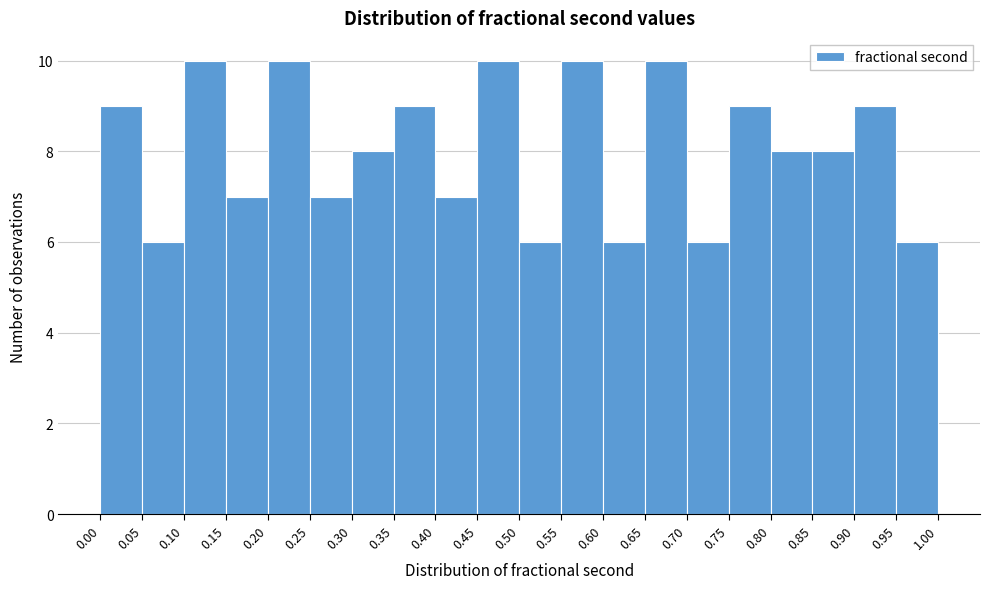

Reading left to right, list every bar in this chart as the range it spans on the x-axis followed by its height. The values are not printed on the chart, so give them approximately, as read against the axis.

0.00 to 0.05: 9
0.05 to 0.10: 6
0.10 to 0.15: 10
0.15 to 0.20: 7
0.20 to 0.25: 10
0.25 to 0.30: 7
0.30 to 0.35: 8
0.35 to 0.40: 9
0.40 to 0.45: 7
0.45 to 0.50: 10
0.50 to 0.55: 6
0.55 to 0.60: 10
0.60 to 0.65: 6
0.65 to 0.70: 10
0.70 to 0.75: 6
0.75 to 0.80: 9
0.80 to 0.85: 8
0.85 to 0.90: 8
0.90 to 0.95: 9
0.95 to 1.00: 6